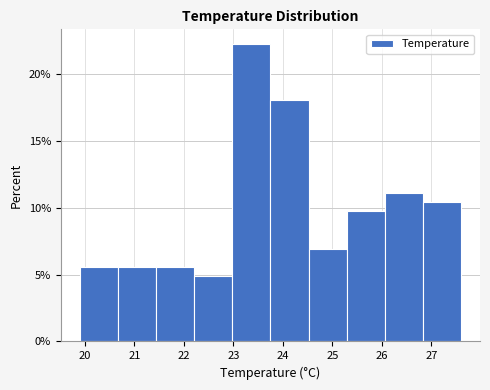

What is the height of the bar covering 26.83 to 27.60 on the x-axis? Neither the bar edges nor the heights are printed on the chart, so give them approximately, as read against the axes.

10.5